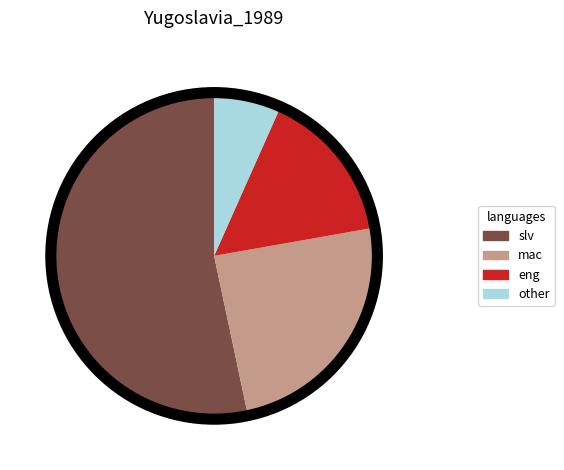

Is it true that slv is 67% of the pie?

False